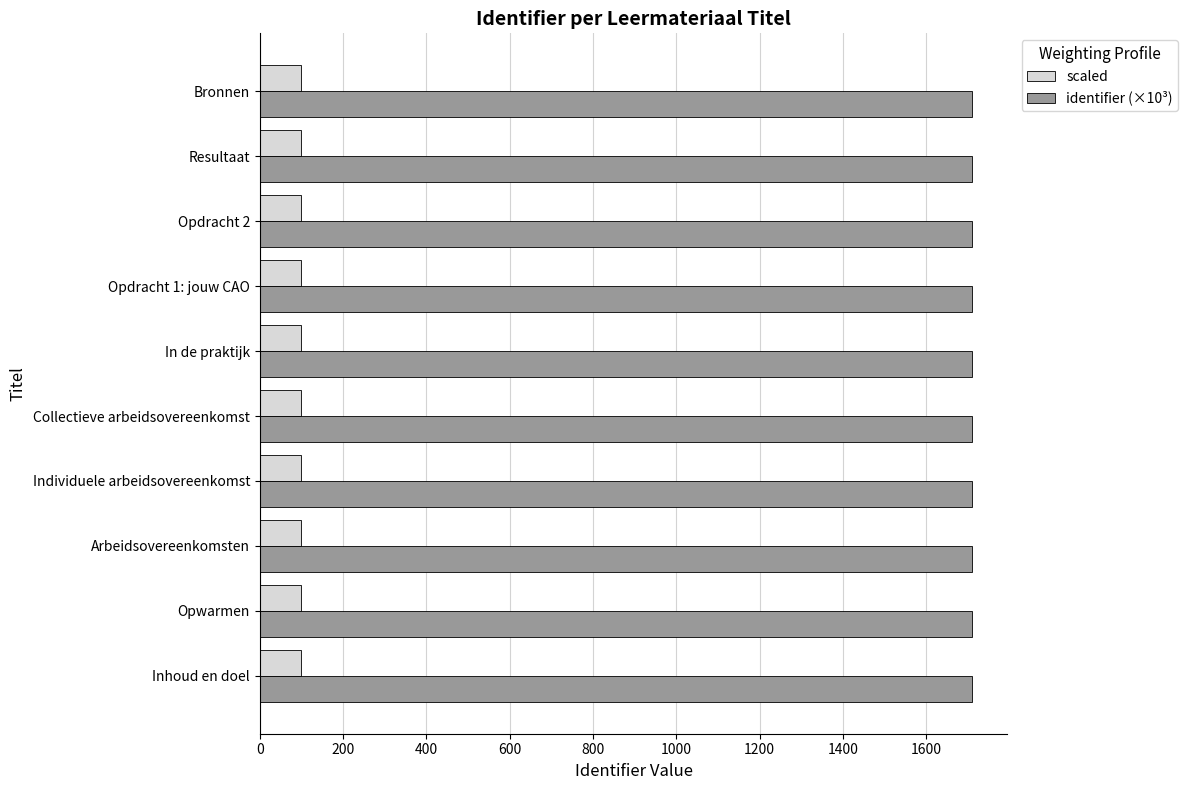

What is the spread (max minus min) of values at Individuele arbeidsovereenkomst?

1608.6